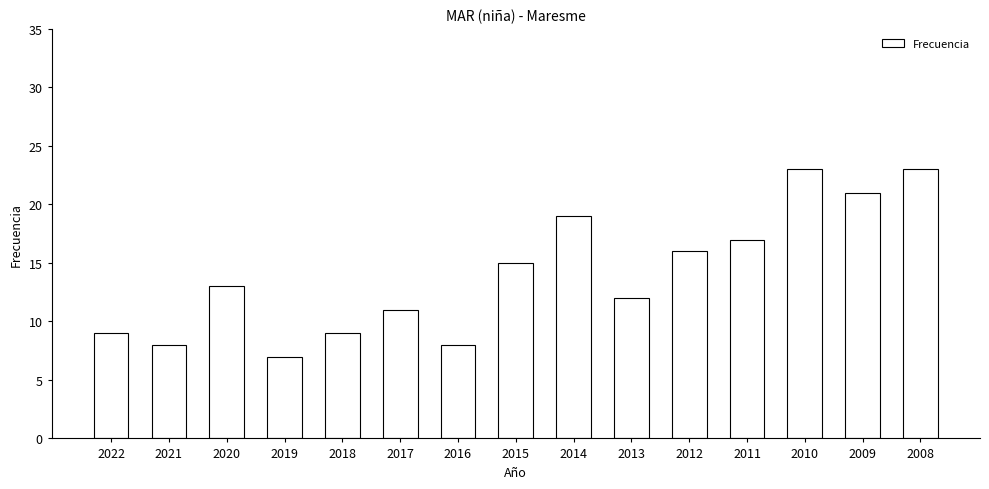

What is the difference between the second highest and second lowest values?

15